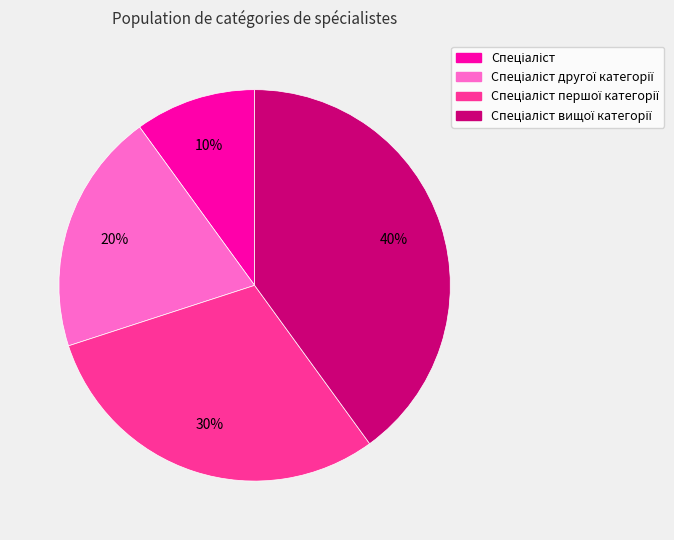

Is there any slice that represents more than half of the pie?

No